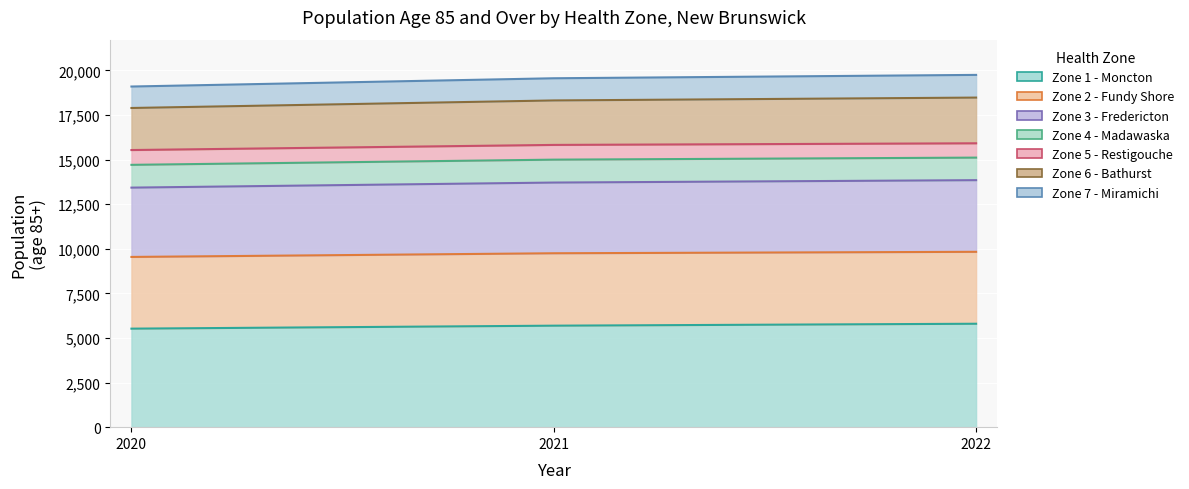

What is the difference between the maximum and minimum values in the Zone 1 - Moncton series?

275